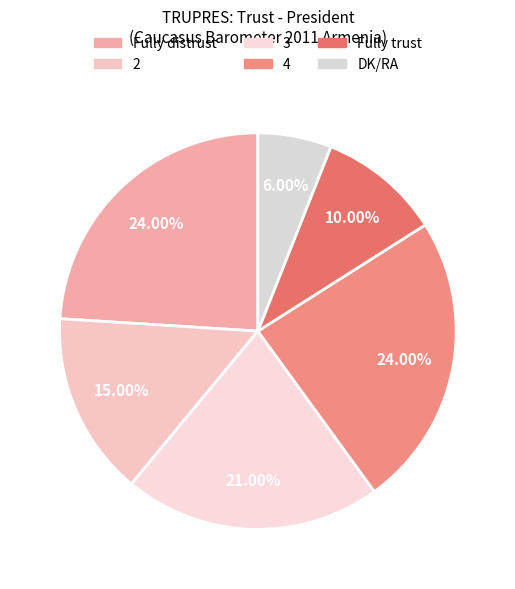

To the nearest percent, what is the combined percentage of 2 and Fully trust?

25%